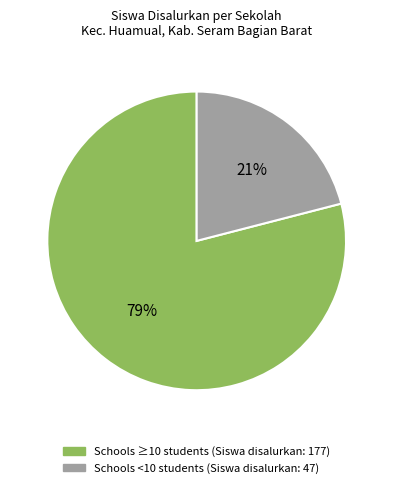

To the nearest percent, what is the average slice percentage?

50%